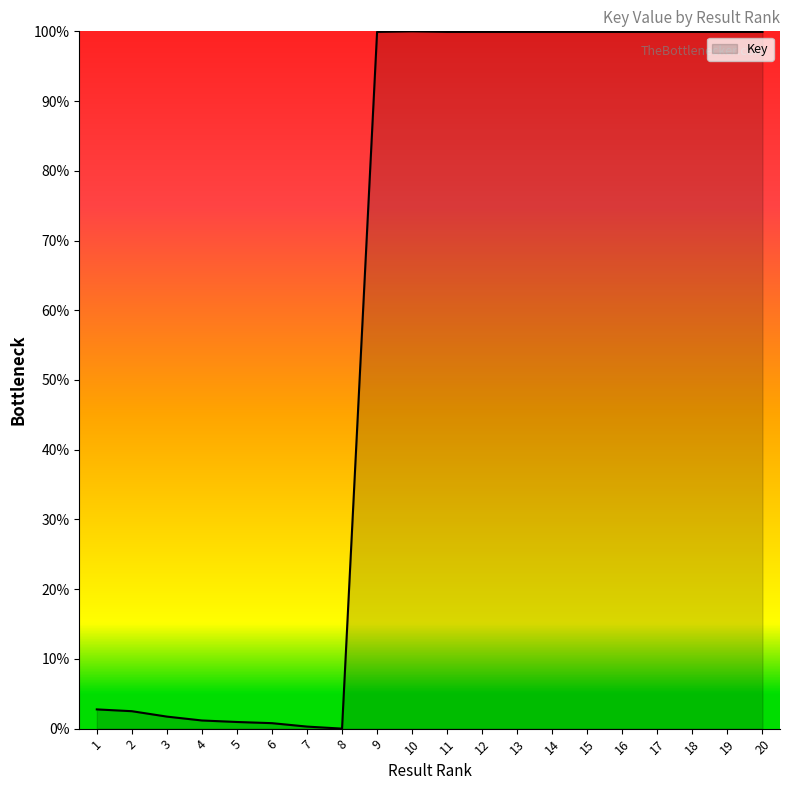

True or false: the data shows 100.0 at 10.

True